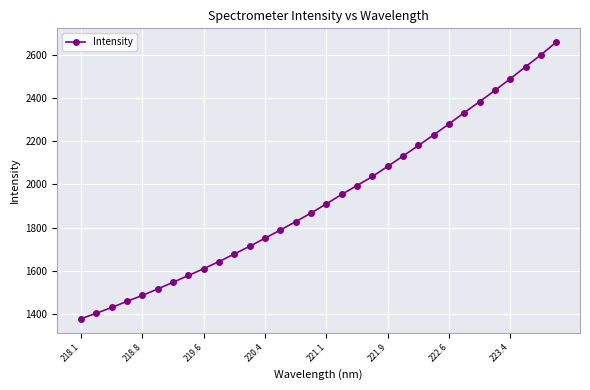

What is the sum of all values?

61914.9